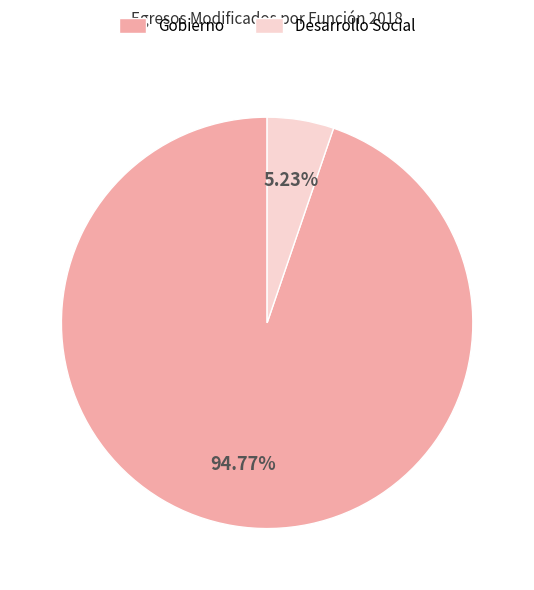

Is Desarrollo Social the majority of the pie?

No